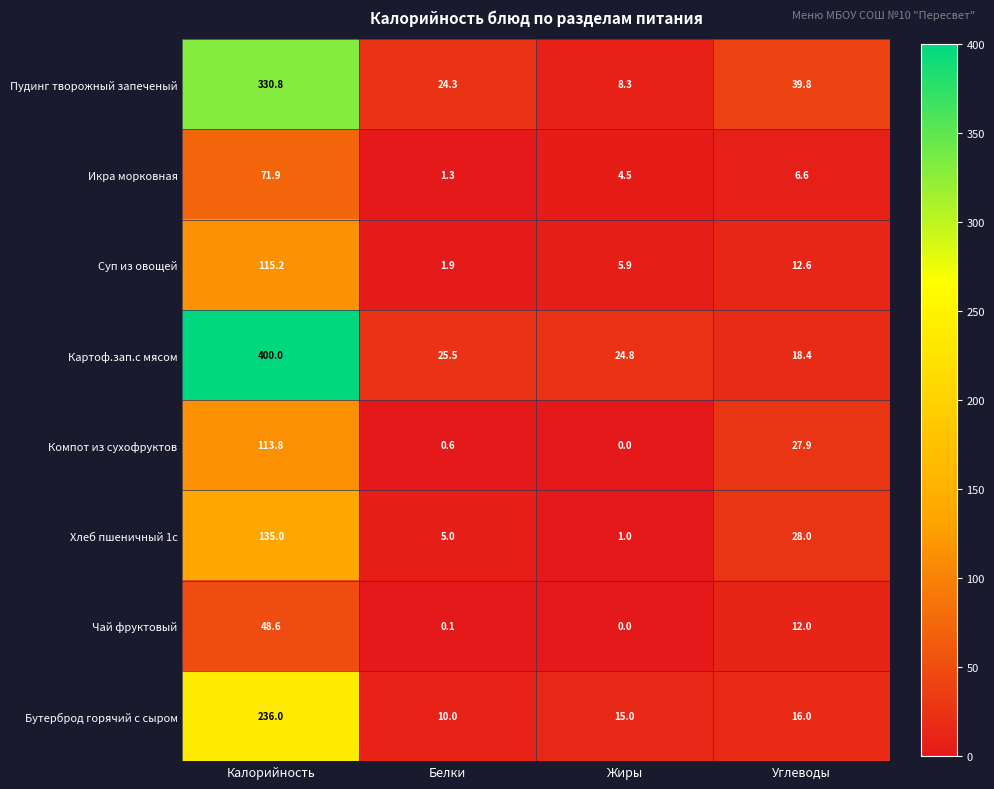

What is the total value across all series at Углеводы?

161.3